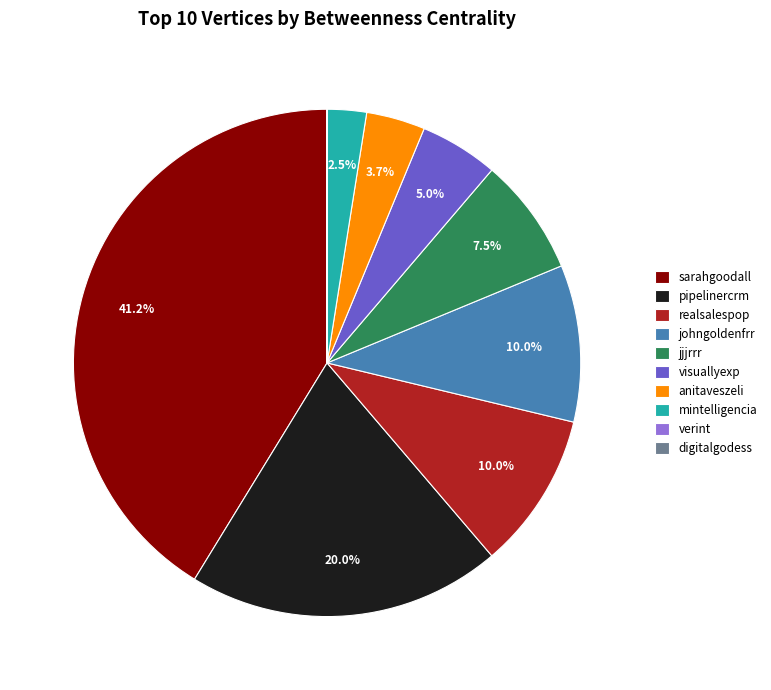

Do pipelinercrm and mintelligencia together represent more than half of the pie?

No